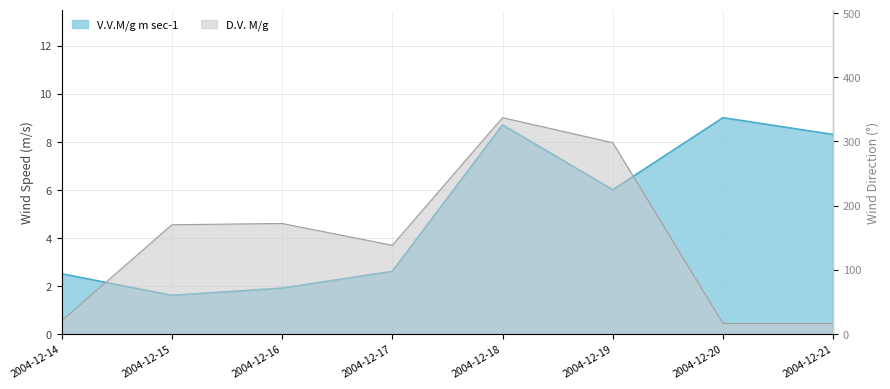

What is the value of the D.V. M/g point at the 8th from the left?

16.0